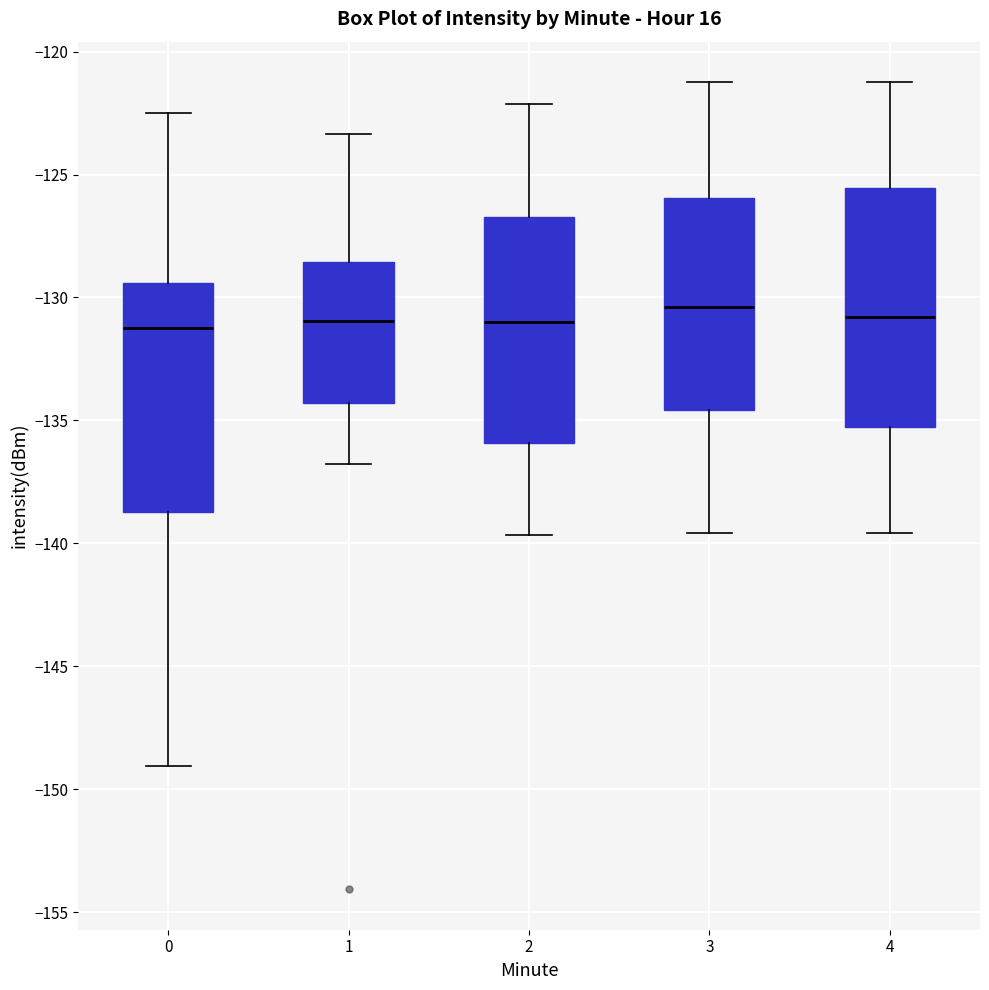

Reading left to right, read every box against the y-axis: the position of its median line, the range the box covers, and the ends of its whiskers. The values are not printed on the chart, so give them approximately, as read against the axis.

0: median -131.5, box -138.5 to -129.5, whiskers -149.0 to -122.5
1: median -131.0, box -134.5 to -128.5, whiskers -137.0 to -123.5
2: median -131.0, box -136.0 to -126.5, whiskers -139.5 to -122.0
3: median -130.5, box -134.5 to -126.0, whiskers -139.5 to -121.0
4: median -131.0, box -135.5 to -125.5, whiskers -139.5 to -121.0